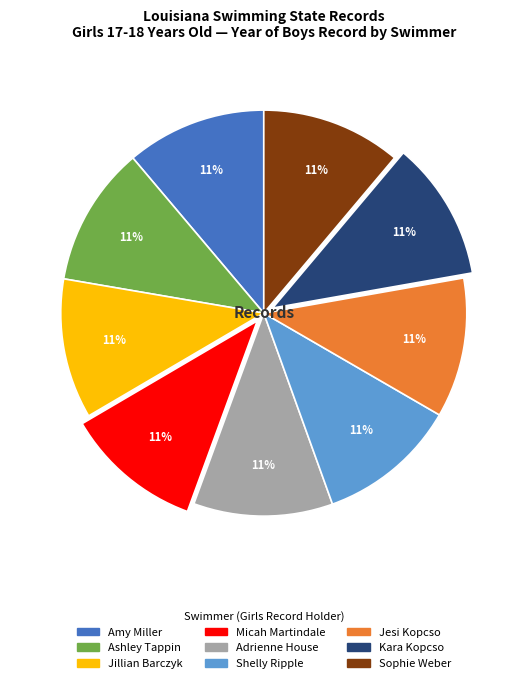

How many slices are in this pie chart?

9